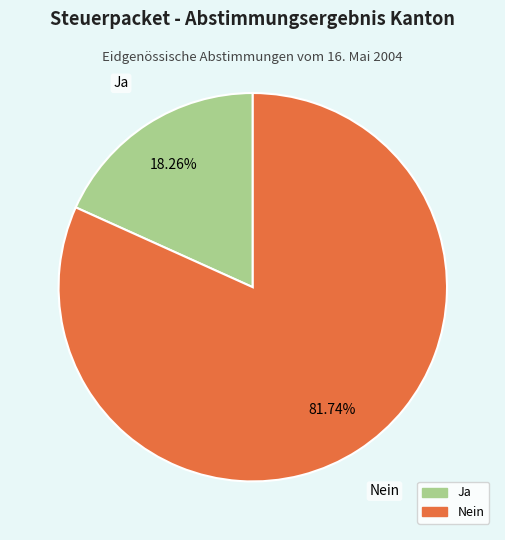

Which slice is the largest?

Nein